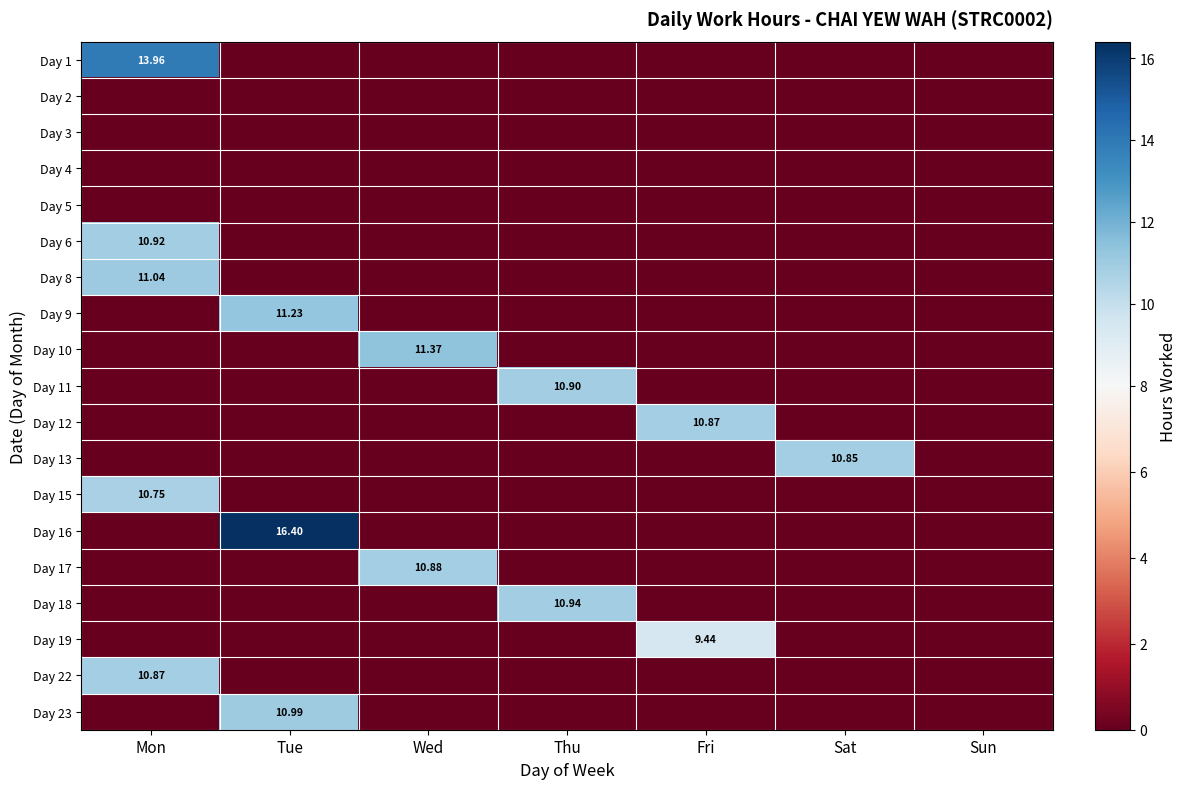

Between Wed and Fri, which series saw the biggest shift?

Day 10